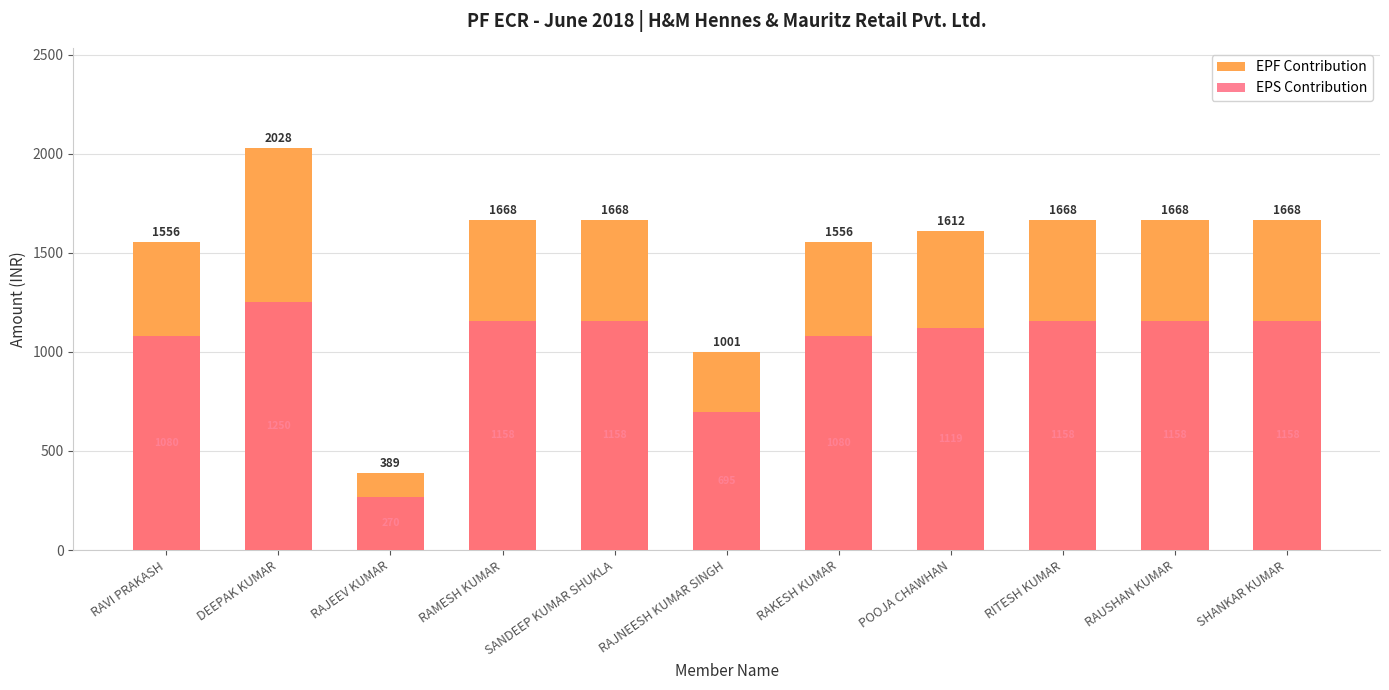

What is the difference between the second highest and second lowest values in the EPS Contribution series?

463